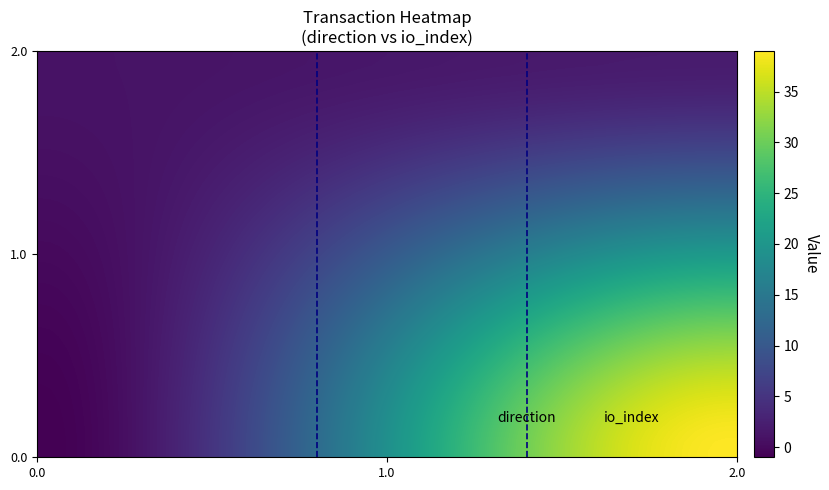

How many distinct data groups are displayed?

2